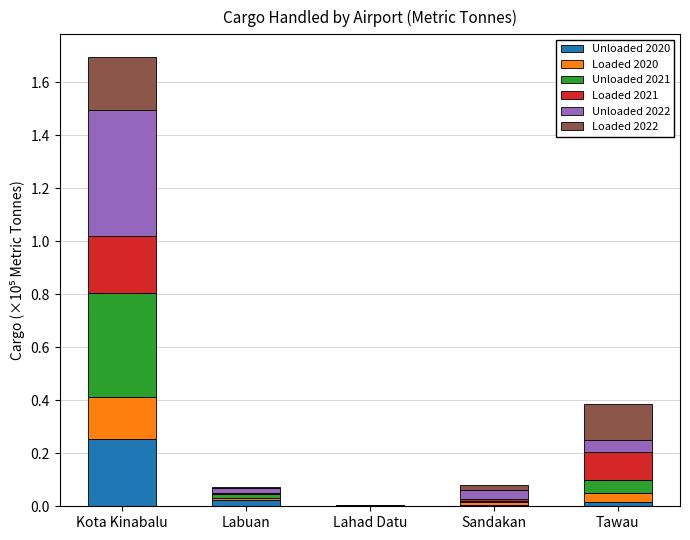

Is it true that Unloaded 2020 equals 0.4 at Kota Kinabalu?

False